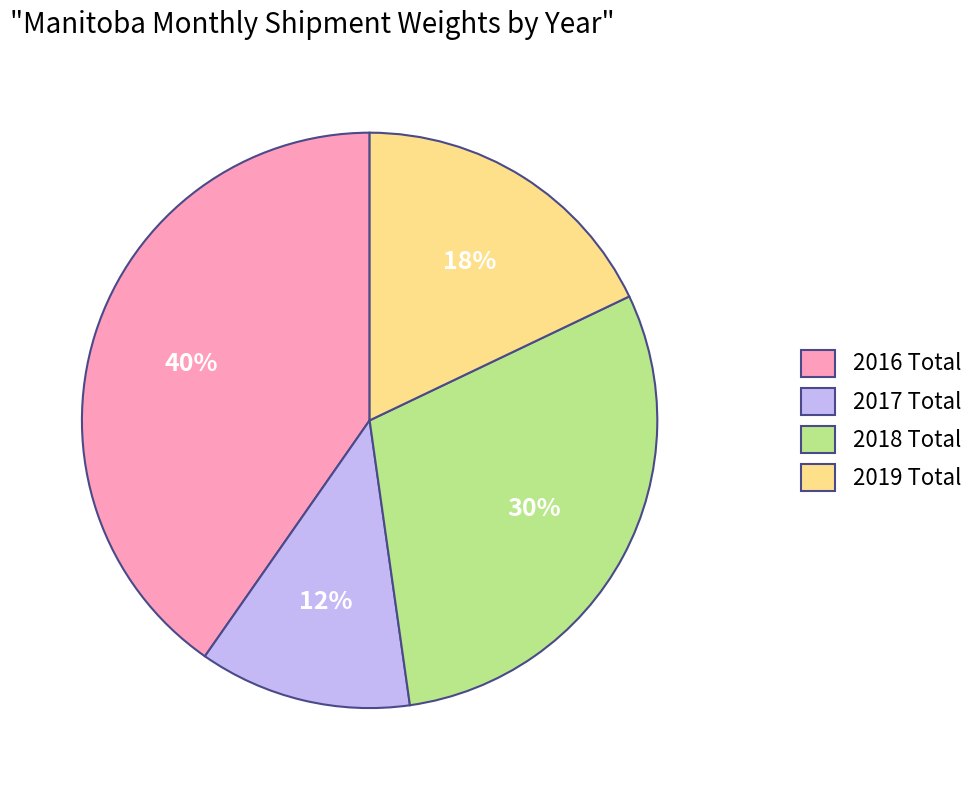

Combined, do 2017 Total and 2016 Total account for over 50%?

Yes